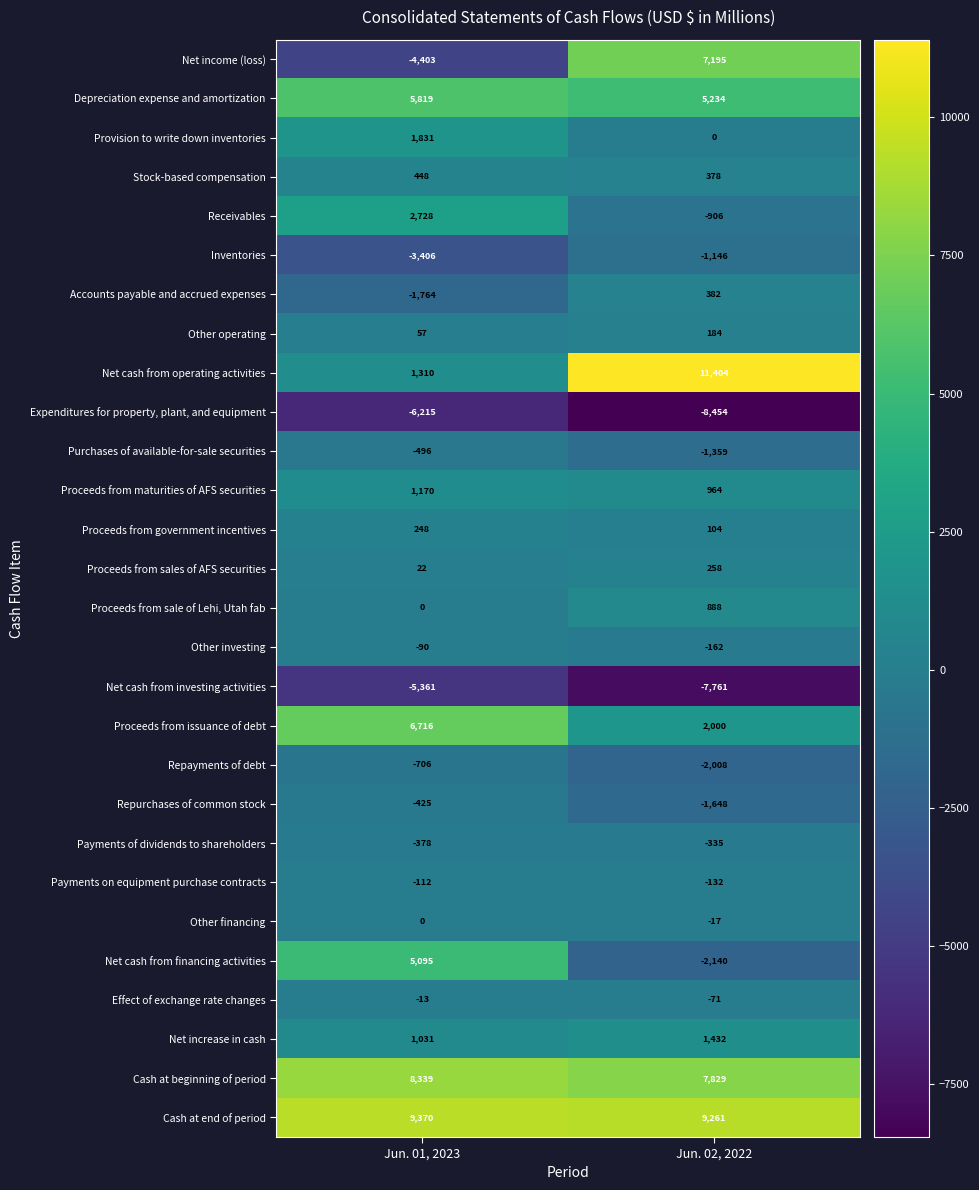

Is the value of Proceeds from sale of Lehi, Utah fab at Jun. 01, 2023 greater than the value of Net cash from financing activities at Jun. 02, 2022?

Yes